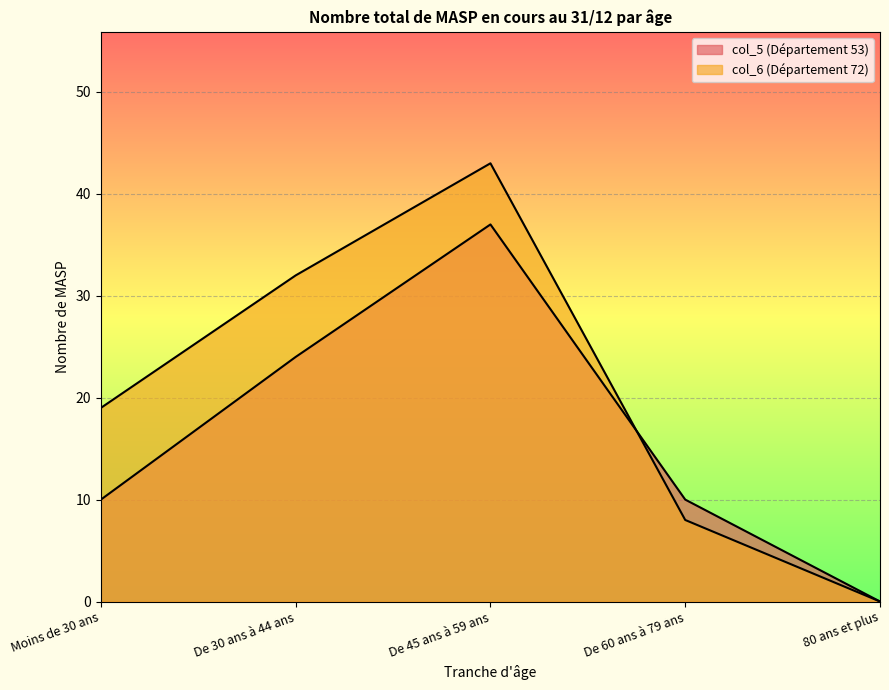

List the labels in order of col_6 (Département 72) value, largest first.

De 45 ans à 59 ans, De 30 ans à 44 ans, Moins de 30 ans, De 60 ans à 79 ans, 80 ans et plus